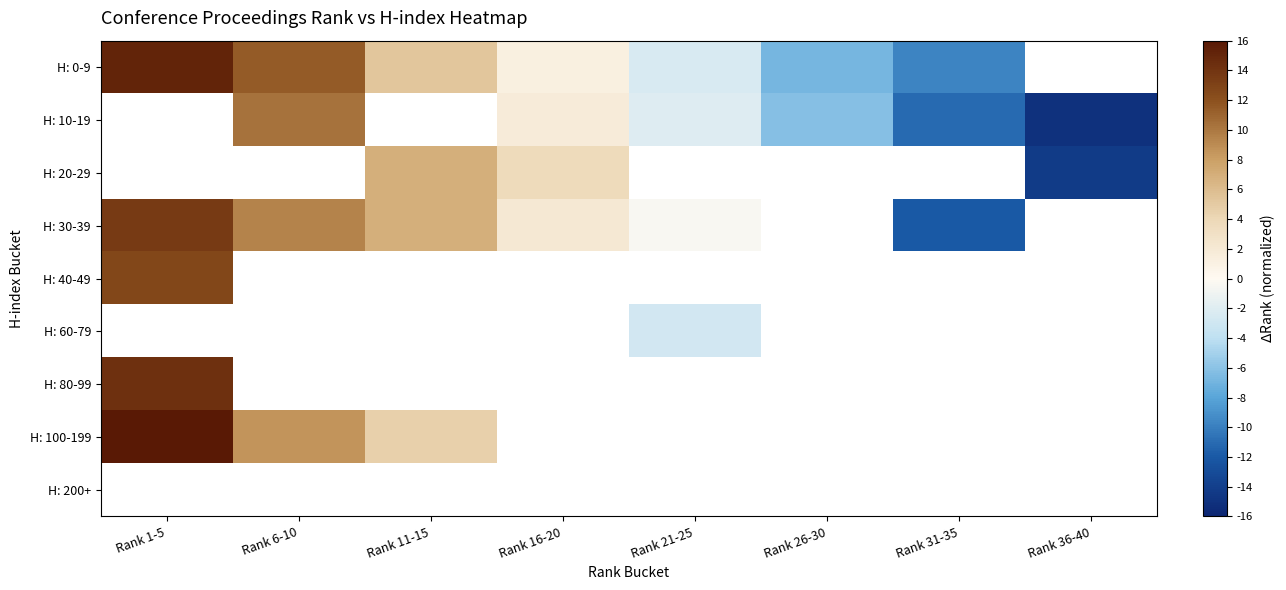

How many data points in H: 60-79 are less than -2?

1